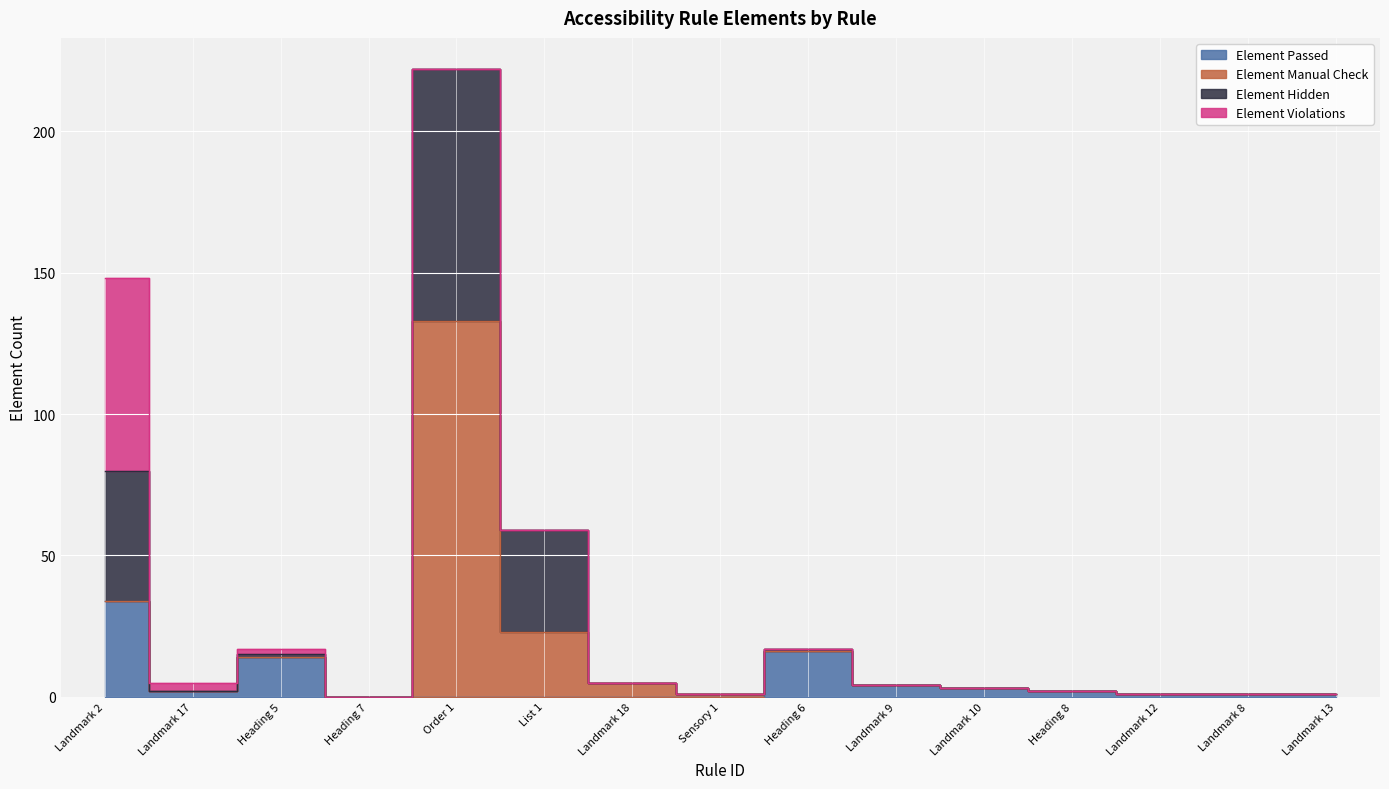

How many interior local peaks does the Element Hidden series have?

3